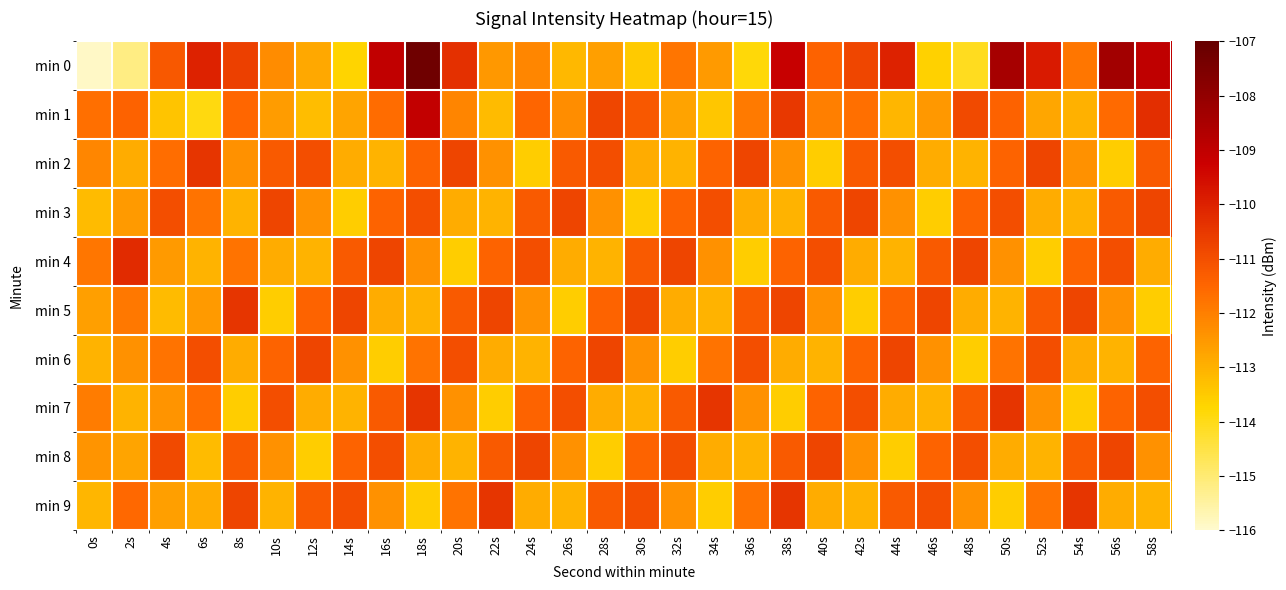

Which series changed the most between 14s and 58s?

min 0